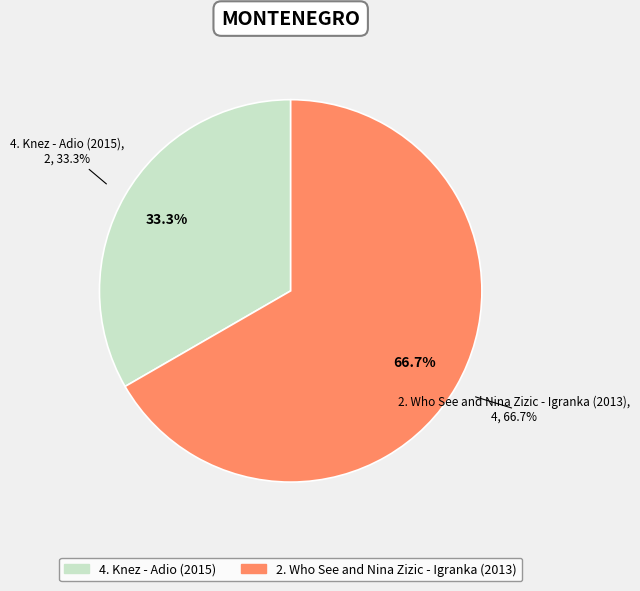

Is it true that 4. Knez - Adio (2015) is 33% of the pie?

True